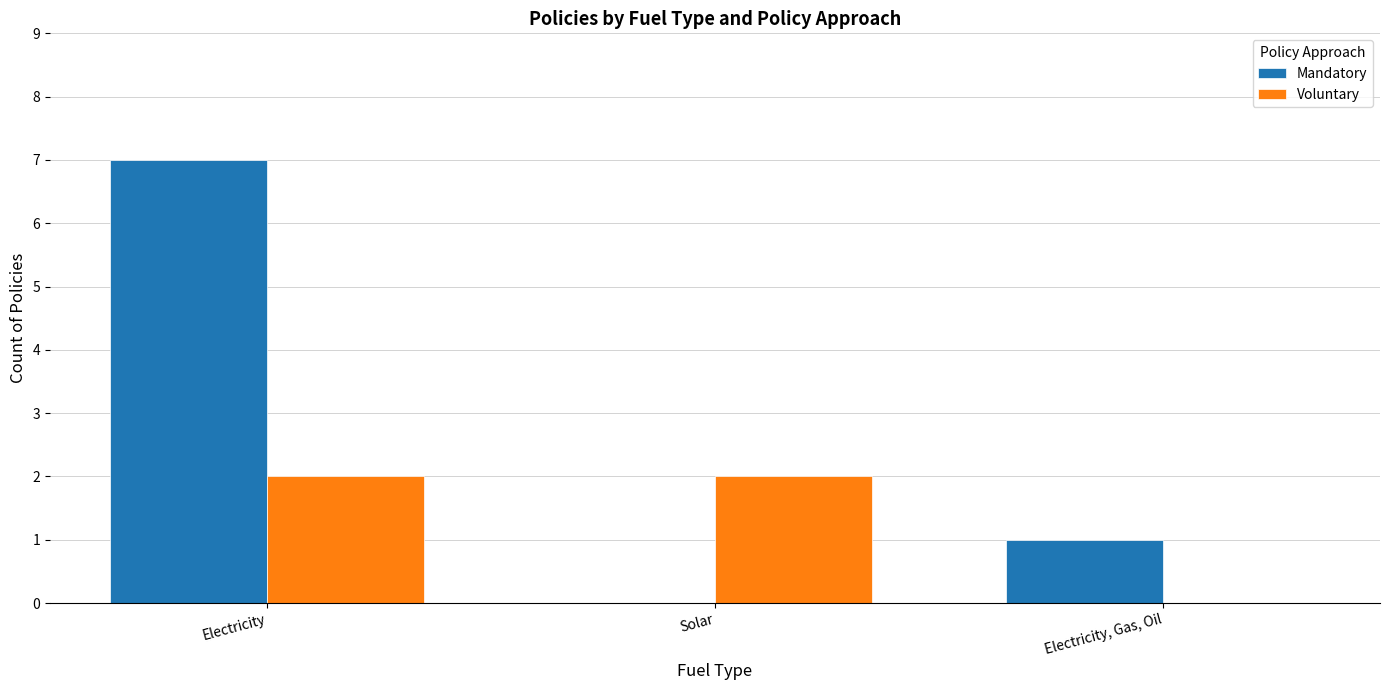

Is it true that Mandatory equals 3 at Solar?

False